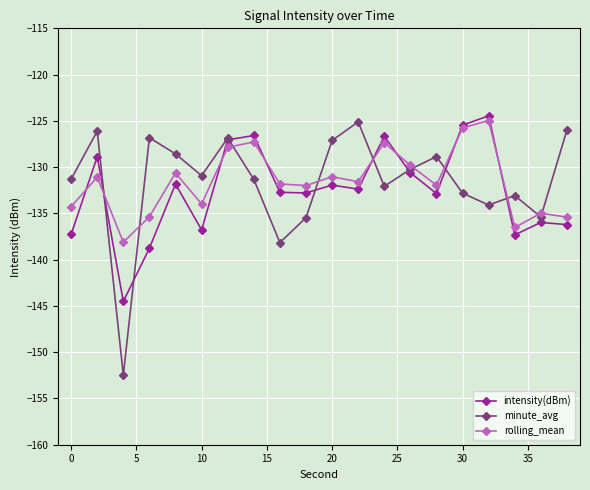

Which series has the widest spread of values?

minute_avg